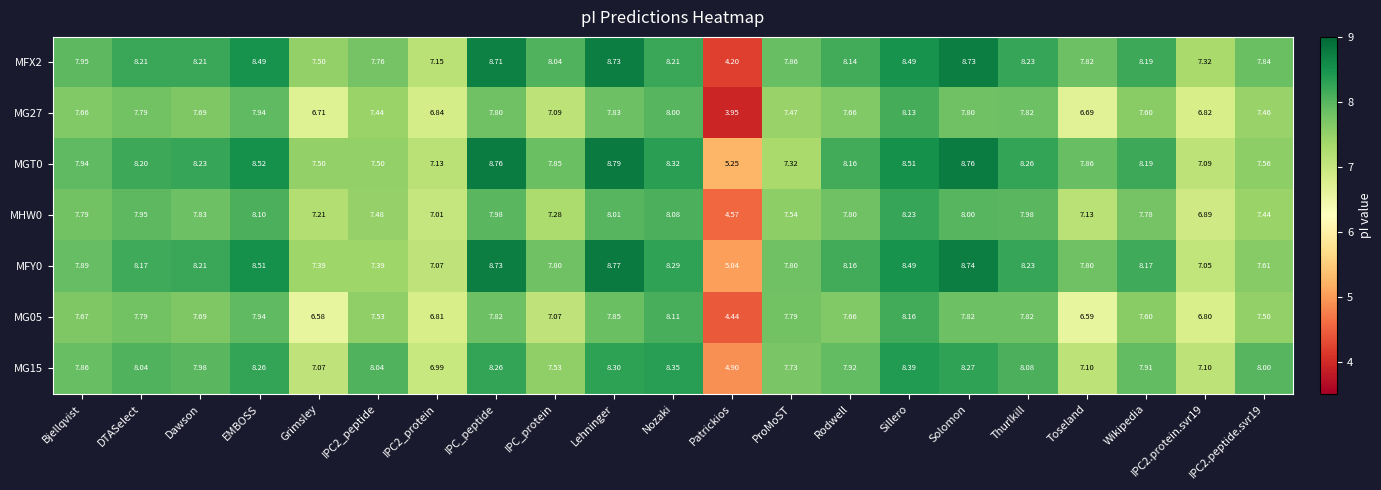

At which category is the sum across all series the highest?

Sillero